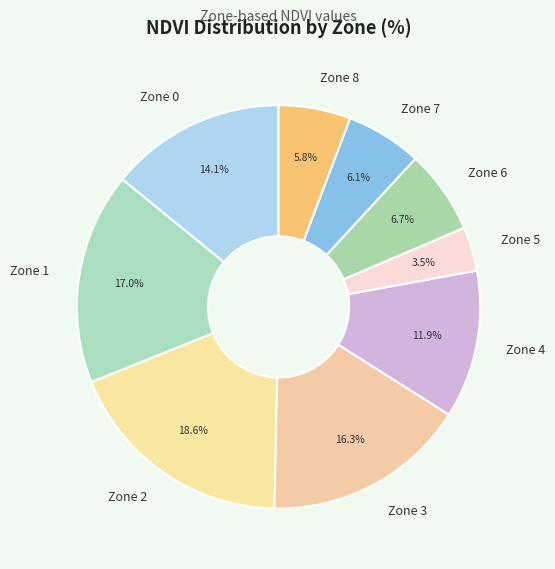

What is the smallest slice in the pie chart?

Zone 5